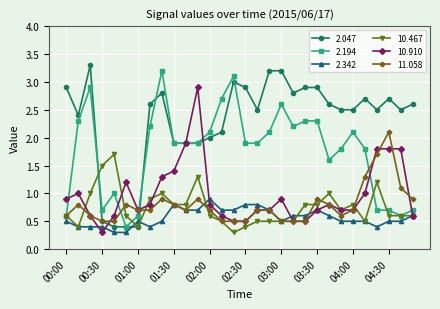

Which series has the largest total across all categories?

2.047